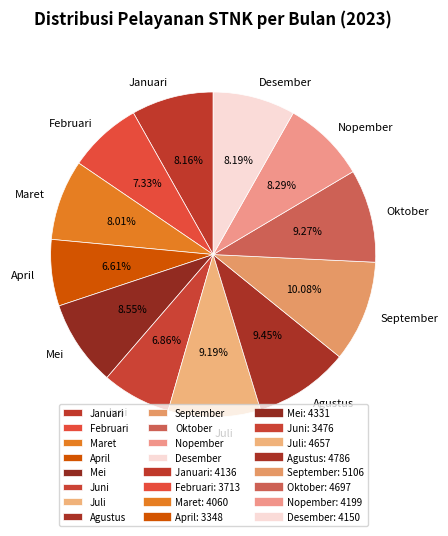

Which slice is the largest?

September